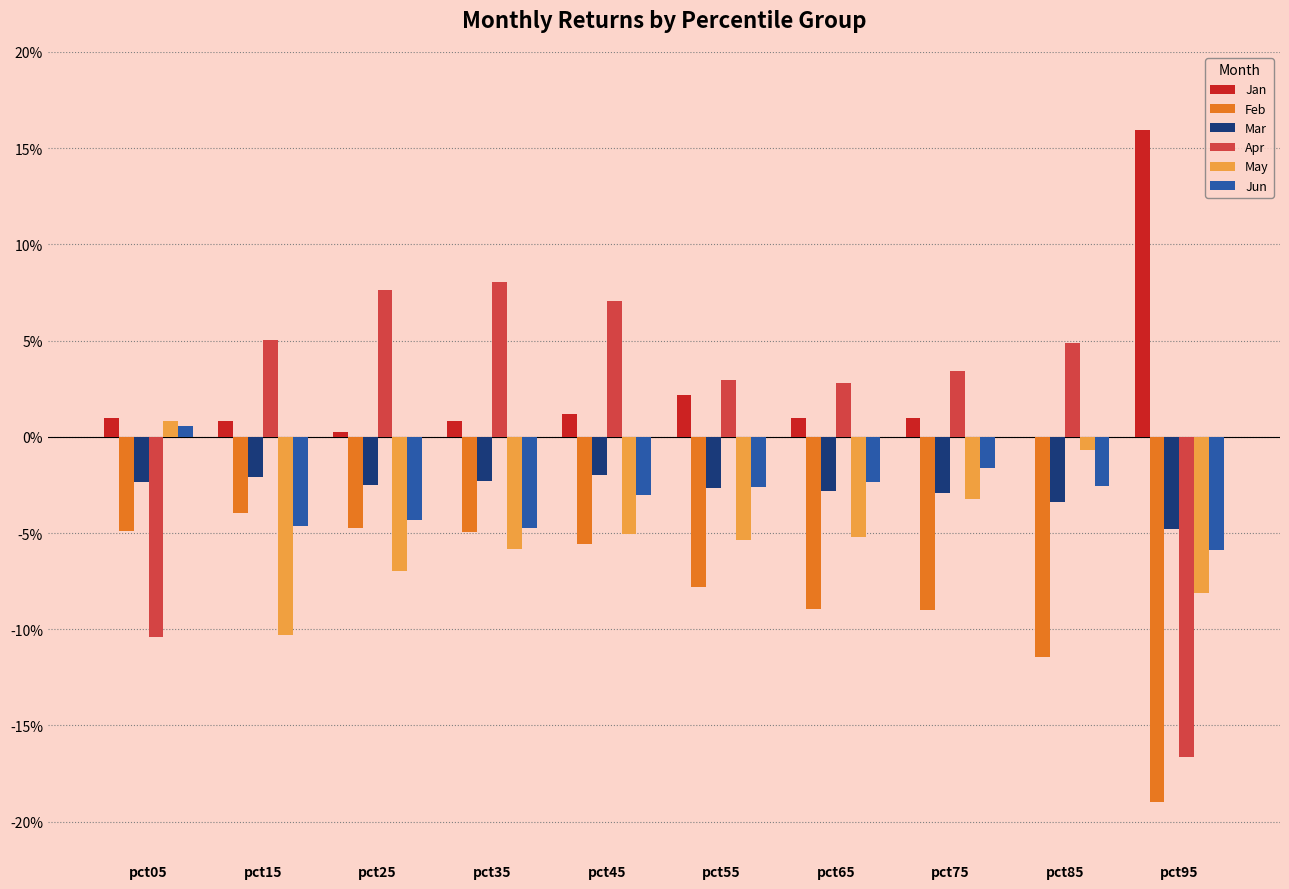

List the series in order of their peak value, lowest first.

Feb, Mar, Jun, May, Apr, Jan